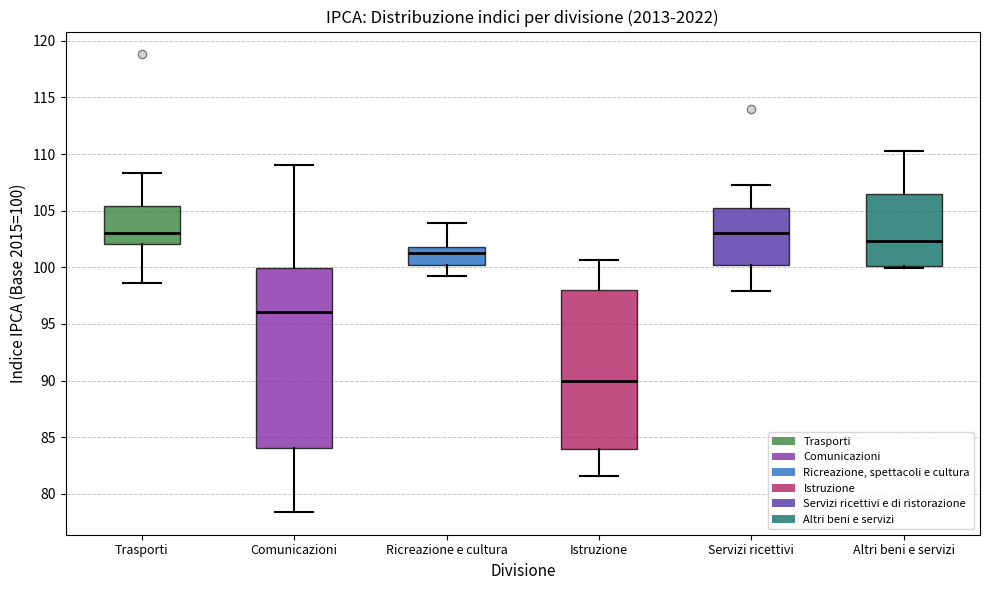

Reading left to right, transcribe this box plot: for each box, give where its median line is, the range the box spans, and where its two whiskers end, as read against the y-axis. The values are not printed on the chart, so give them approximately, as read against the axis.

Trasporti: median 103.0, box 102.0 to 105.5, whiskers 98.5 to 108.5
Comunicazioni: median 96.0, box 84.0 to 100.0, whiskers 78.5 to 109.0
Ricreazione e cultura: median 101.5, box 100.0 to 102.0, whiskers 99.0 to 104.0
Istruzione: median 90.0, box 84.0 to 98.0, whiskers 81.5 to 100.5
Servizi ricettivi: median 103.0, box 100.0 to 105.5, whiskers 98.0 to 107.5
Altri beni e servizi: median 102.5, box 100.0 to 106.5, whiskers 100.0 (just below the box's lower edge) to 110.5